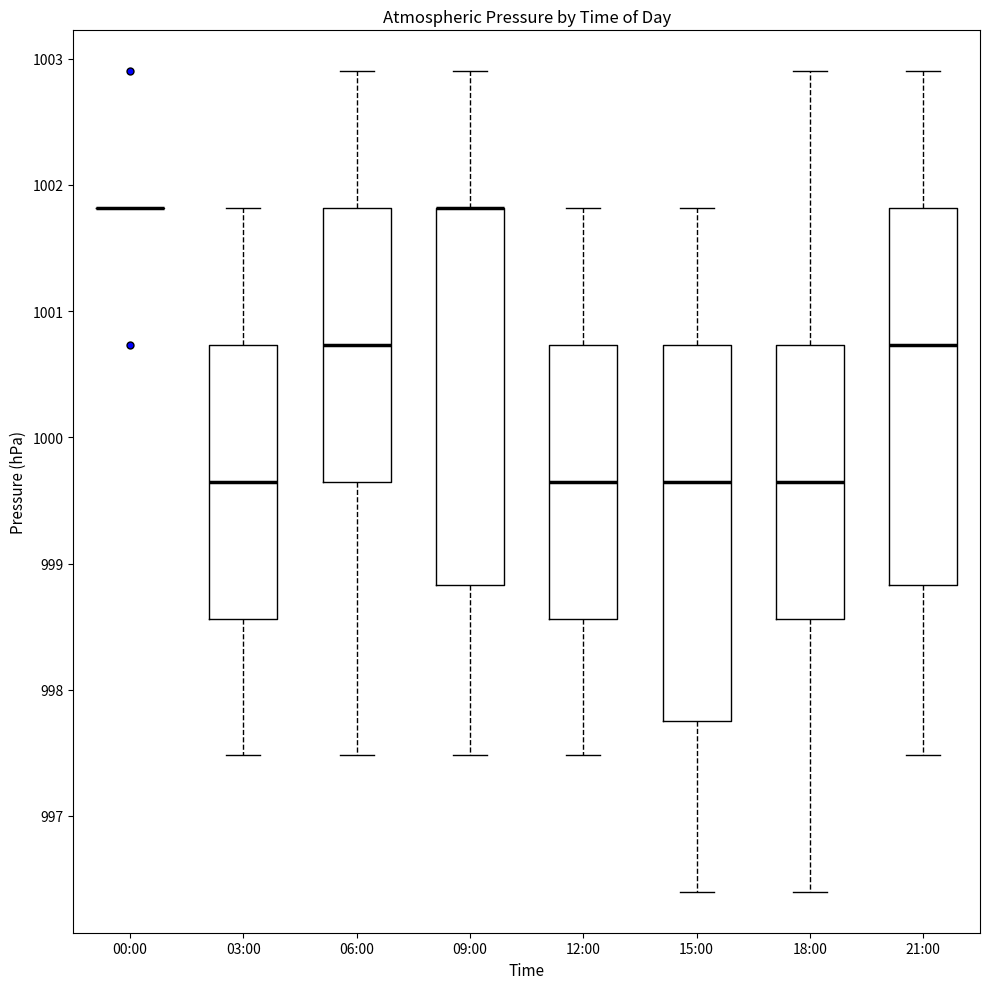

Reading left to right, read every box against the y-axis: the position of its median line, the range the box covers, and the ends of its whiskers. The values are not printed on the chart, so give them approximately, as read against the axis.

00:00: box collapsed to a line at 1001.8, whiskers 1001.8 to 1001.8
03:00: median 999.7, box 998.6 to 1000.7, whiskers 997.5 to 1001.8
06:00: median 1000.7, box 999.7 to 1001.8, whiskers 997.5 to 1002.9
09:00: median 1001.8 (drawn on the box's upper edge), box 998.8 to 1001.8, whiskers 997.5 to 1002.9
12:00: median 999.7, box 998.6 to 1000.7, whiskers 997.5 to 1001.8
15:00: median 999.7, box 997.8 to 1000.7, whiskers 996.4 to 1001.8
18:00: median 999.7, box 998.6 to 1000.7, whiskers 996.4 to 1002.9
21:00: median 1000.7, box 998.8 to 1001.8, whiskers 997.5 to 1002.9